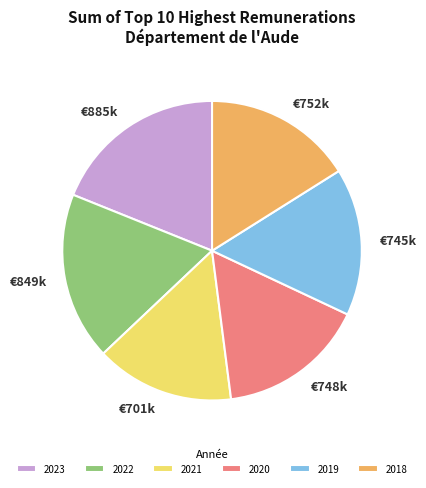

Is the sum of 2022 and 2018 greater than half?

No